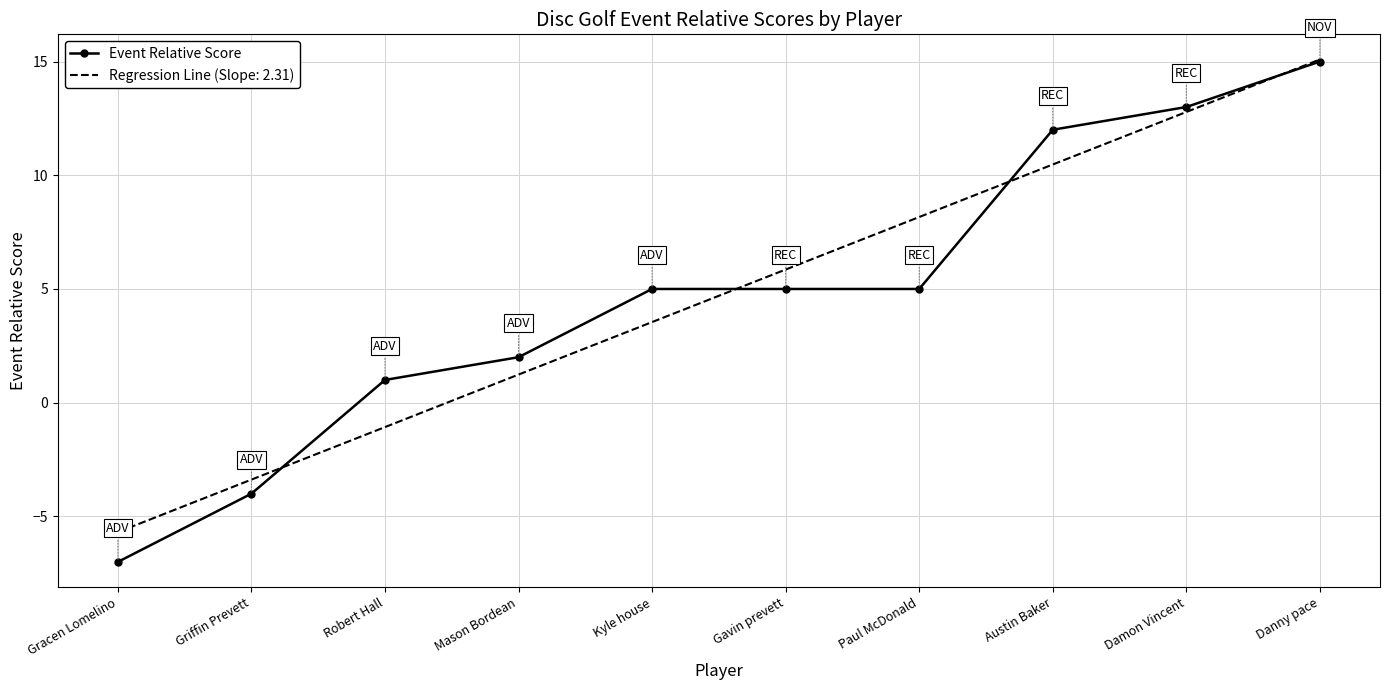

What position from the left is Paul McDonald?

7